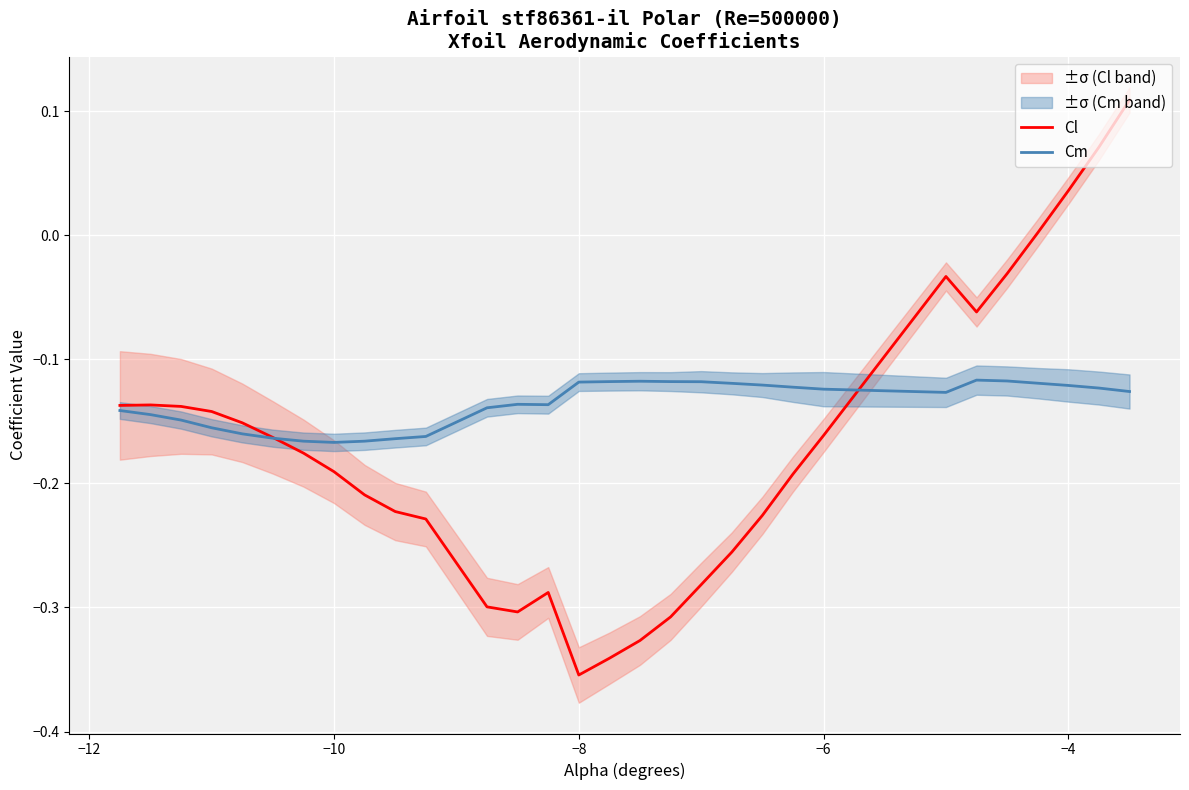

Which category has the lowest value in the Cl series?

−8